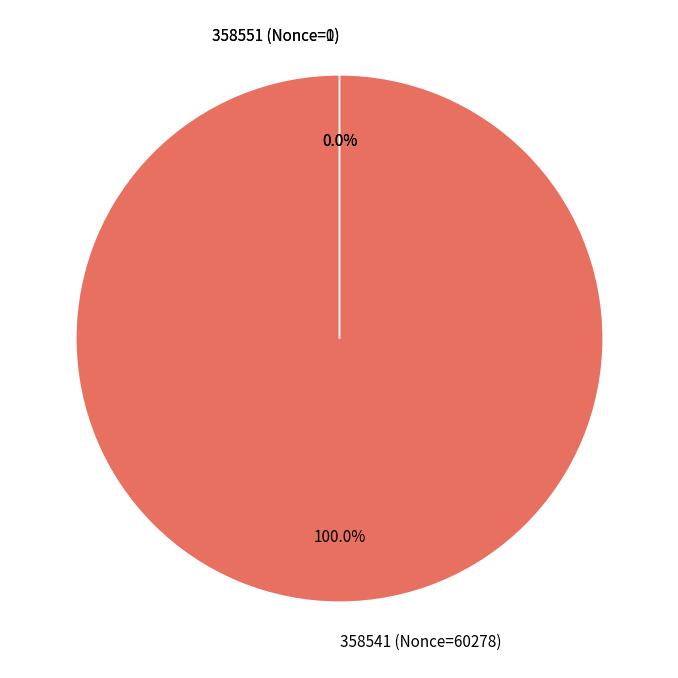

Which slice is the largest?

358541 (Nonce=60278)